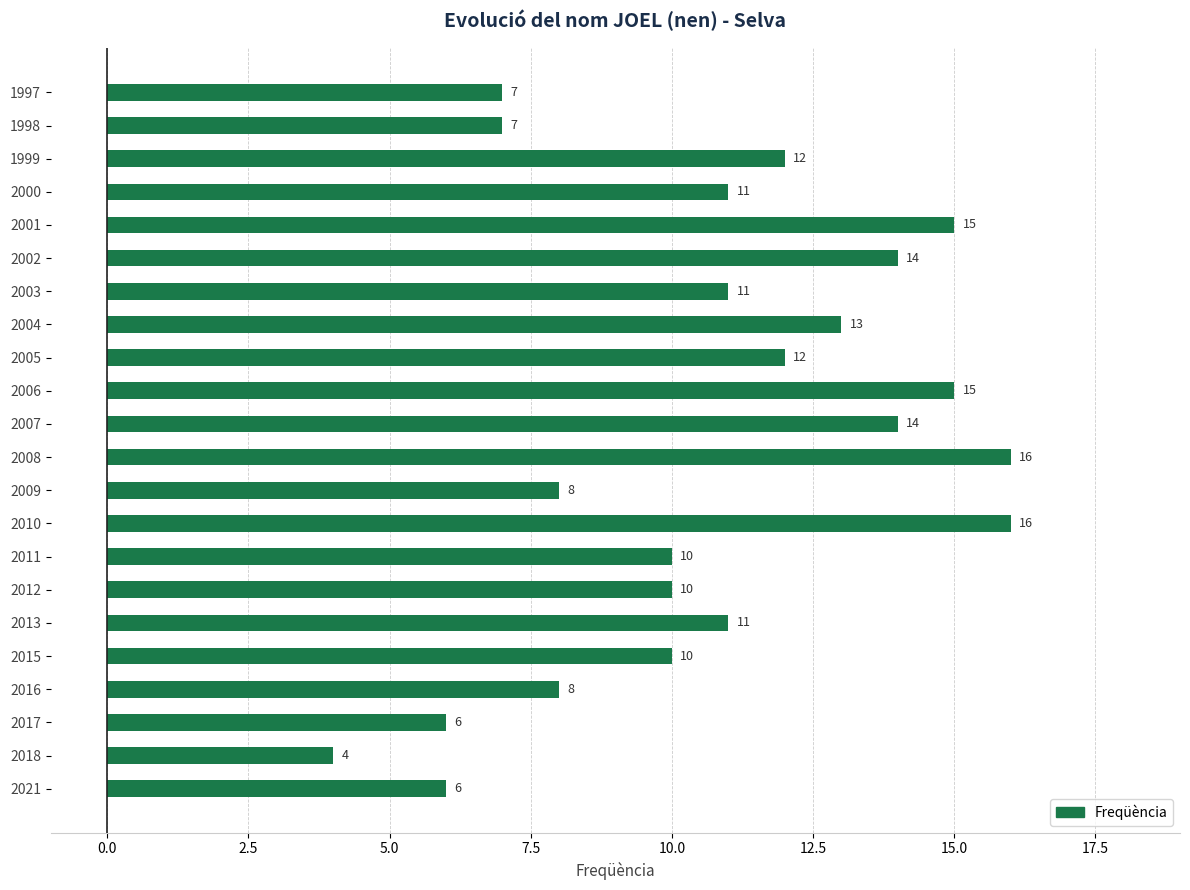

What is the sum of all values?

236